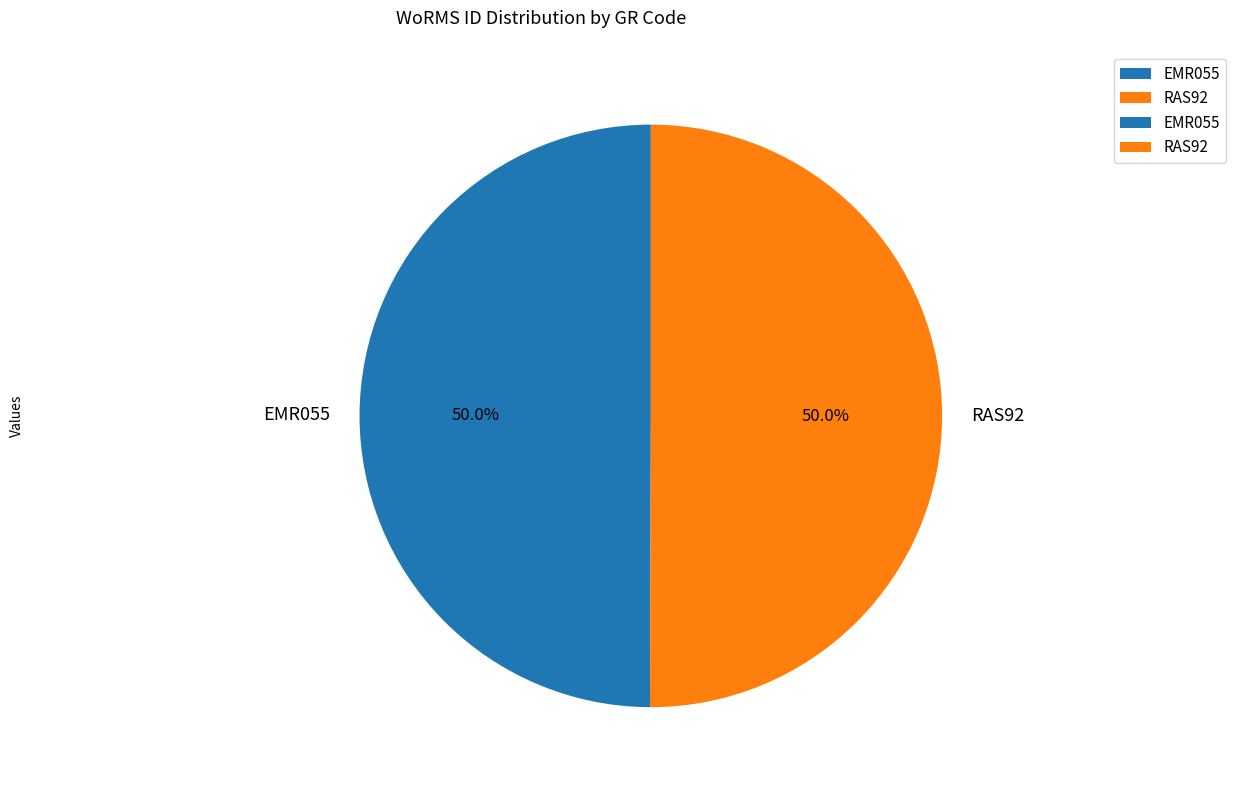

What percentage is NOT represented by EMR055?

50.0%